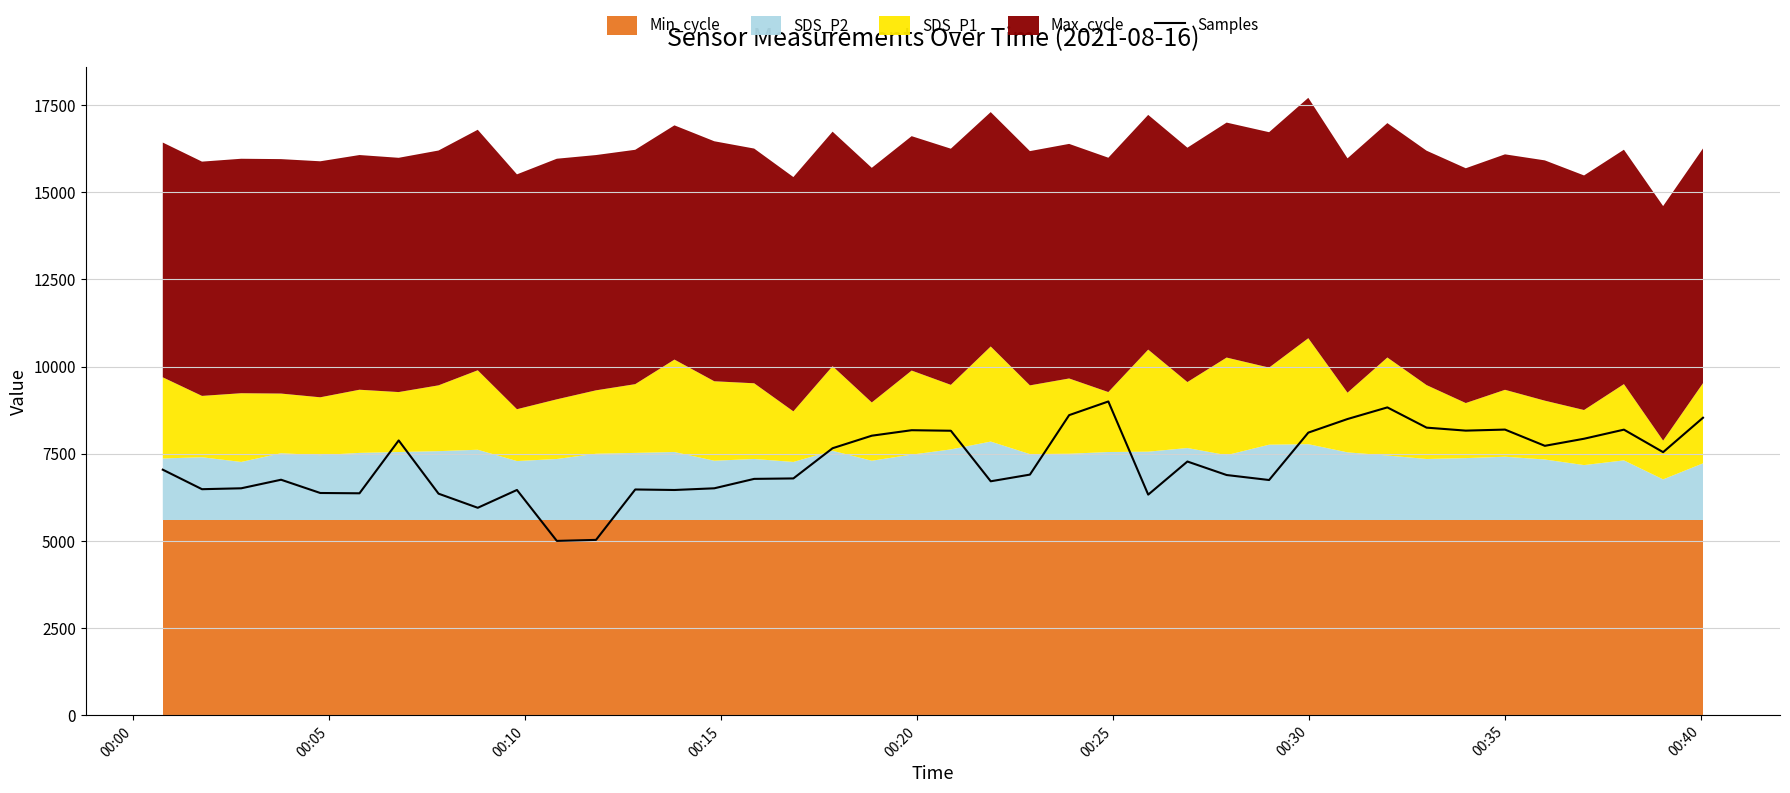

What is the greatest value displayed?

9000.0